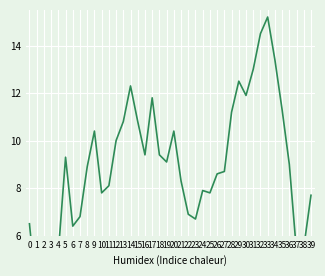

Which label corresponds to the largest value in the chart?

33